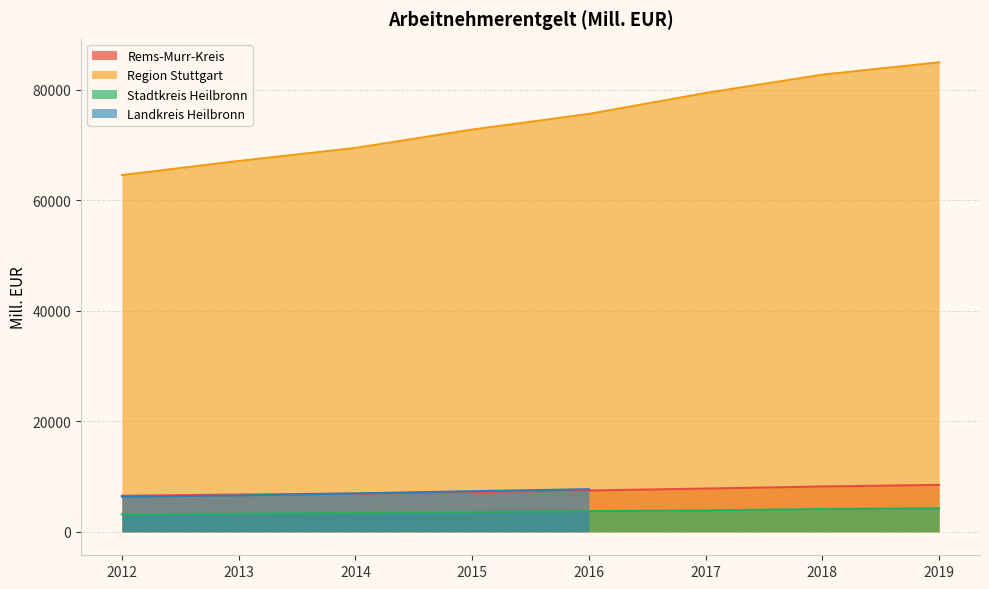

The value of Region Stuttgart at 2014 is 116025.1. True or false?

False